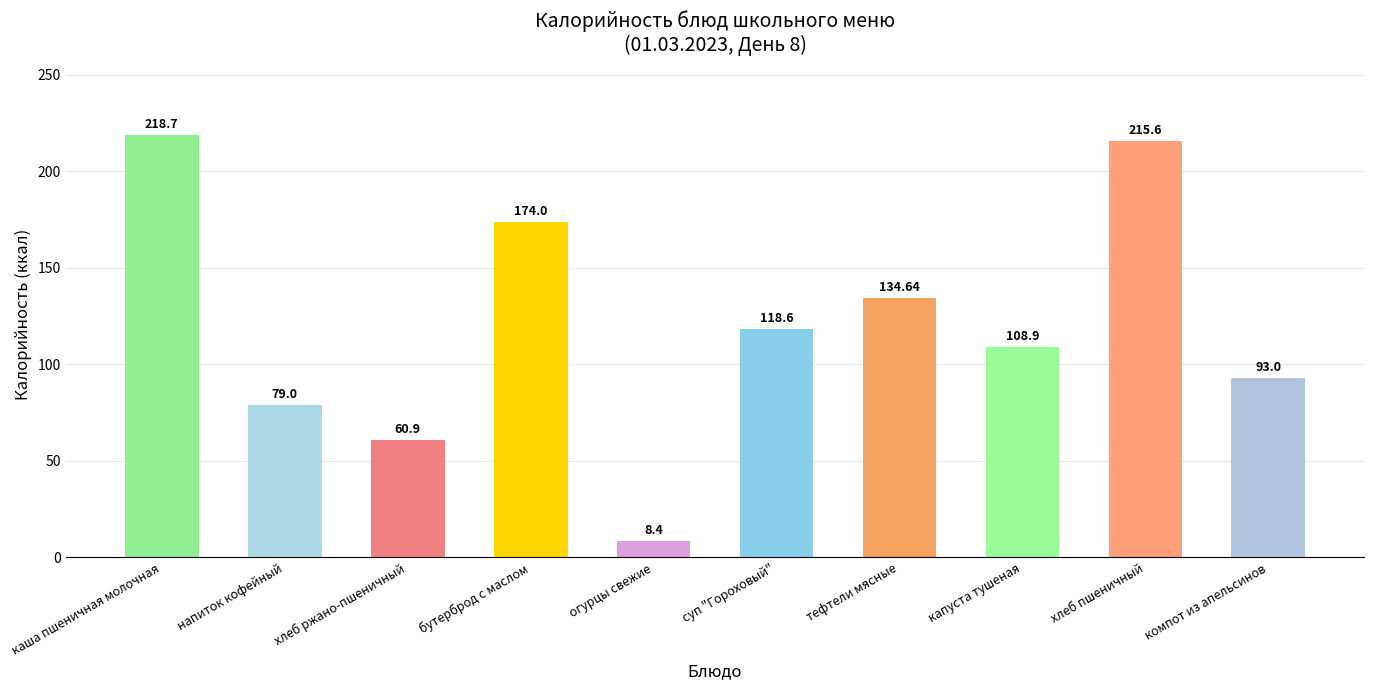

Which label corresponds to the largest value in the chart?

каша пшеничная молочная